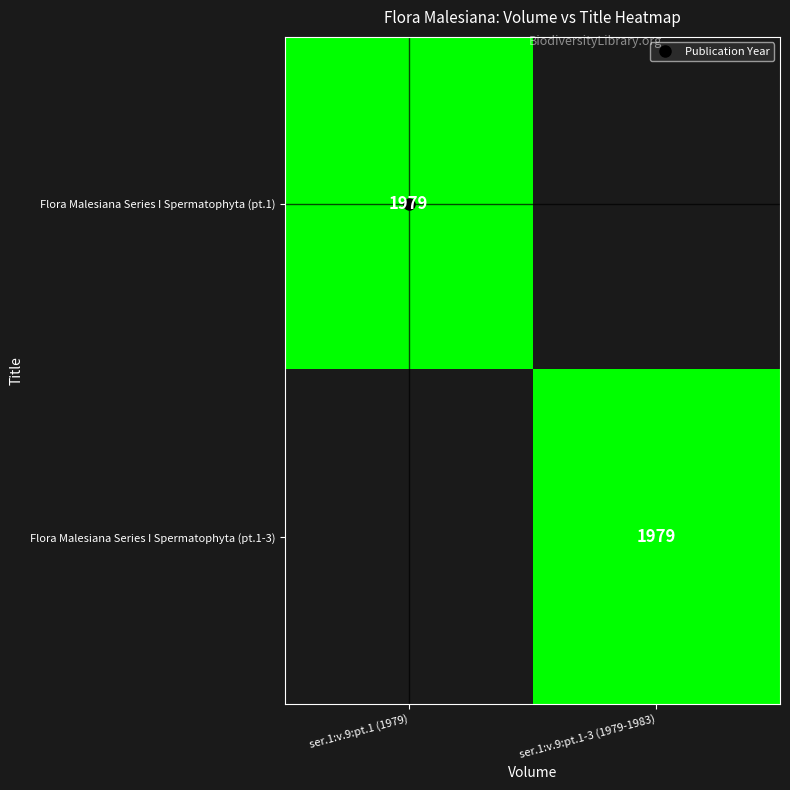

Count the number of data series in this chart.

2